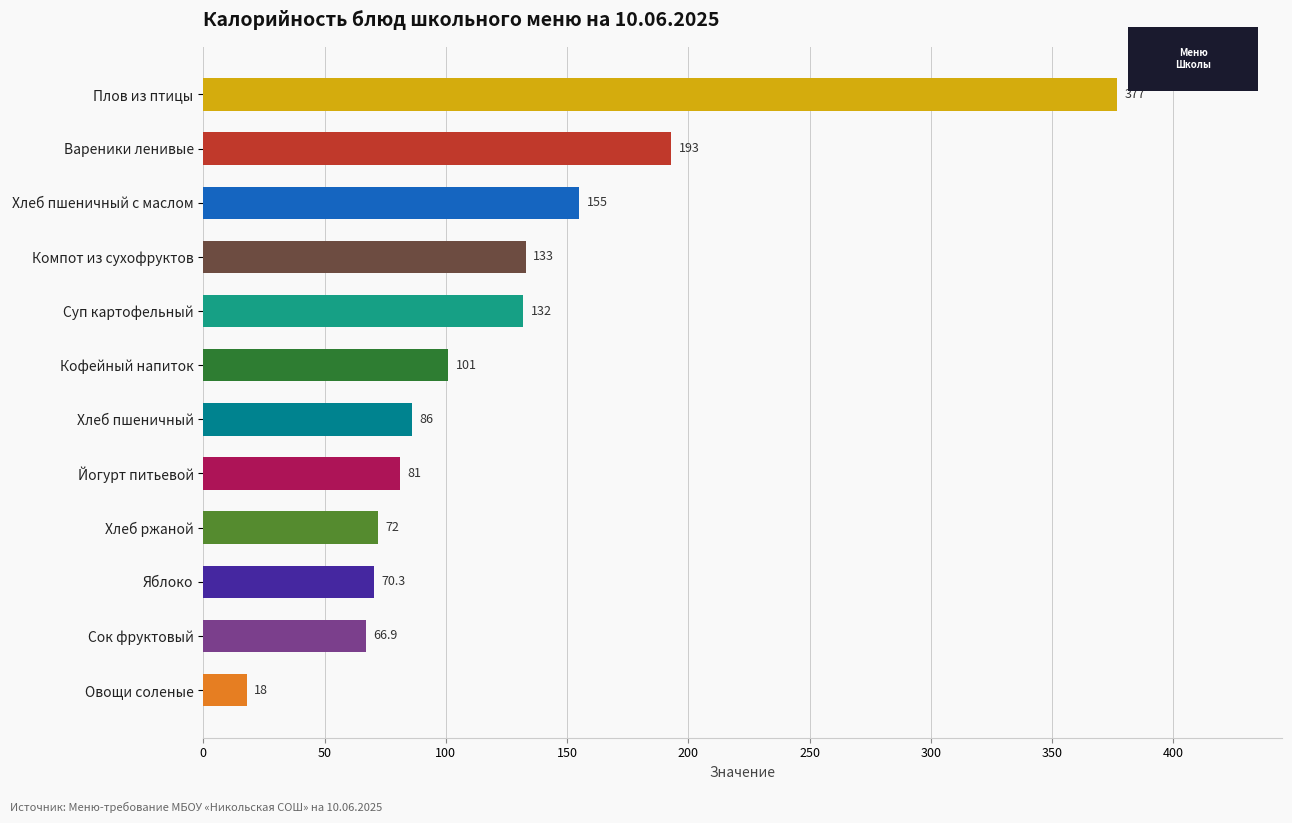

List the labels in order of value, largest first.

Плов из птицы, Вареники ленивые, Хлеб пшеничный с маслом, Компот из сухофруктов, Суп картофельный, Кофейный напиток, Хлеб пшеничный, Йогурт питьевой, Хлеб ржаной, Яблоко, Сок фруктовый, Овощи соленые